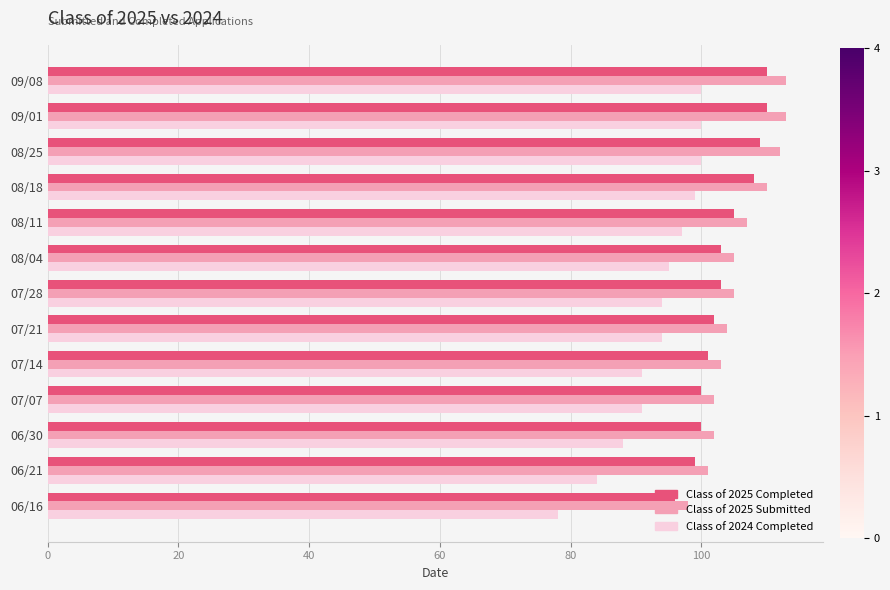

How many distinct data groups are displayed?

3